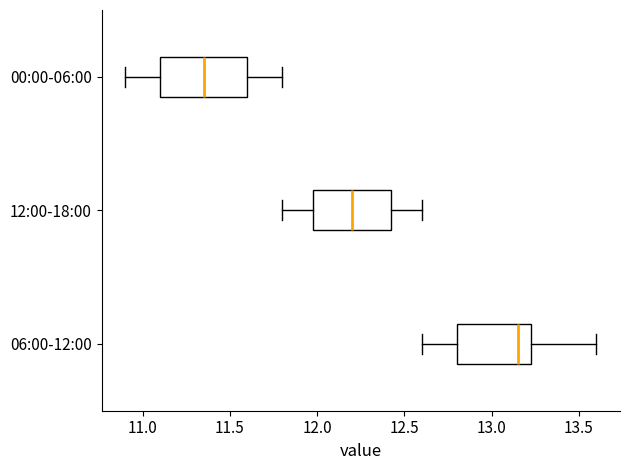

Which box's median line is the furthest to the right?

06:00-12:00